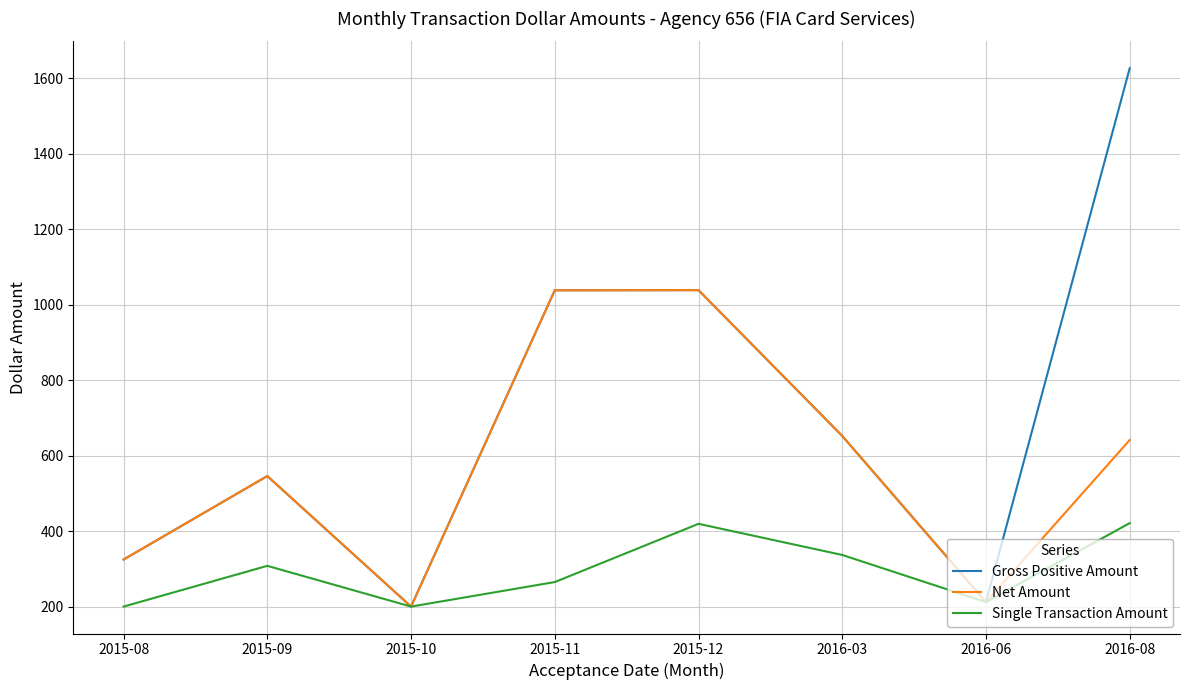

Where is Single Transaction Amount nearest to the value 310?

2015-09